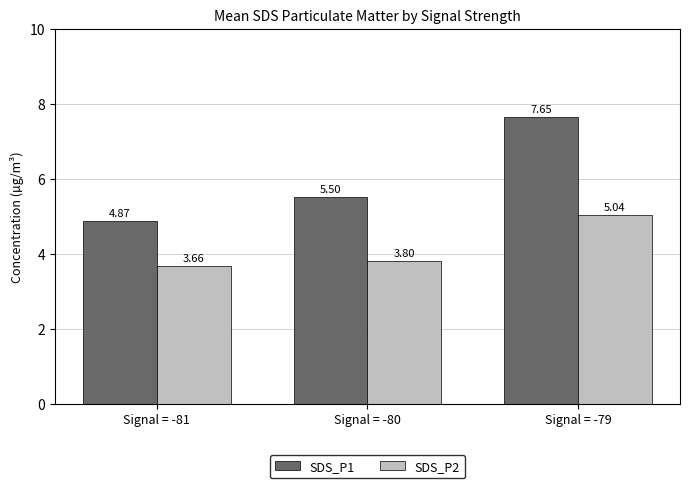

What is the total value across all series at Signal = -79?

12.7